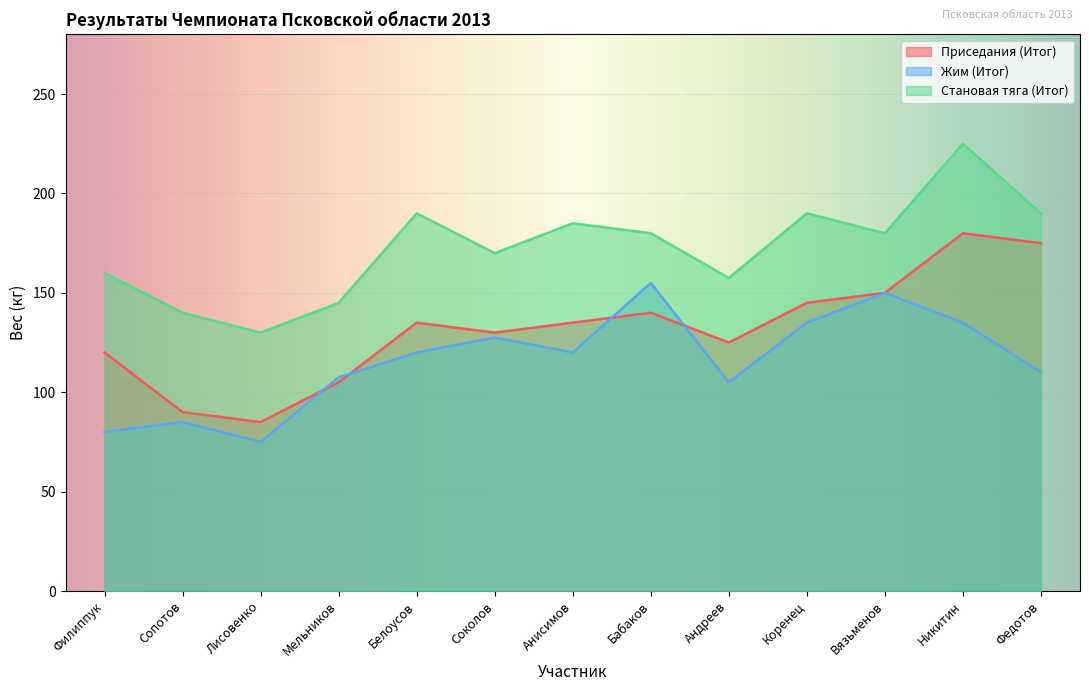

How many values in the Жим (Итог) series exceed 120?

5